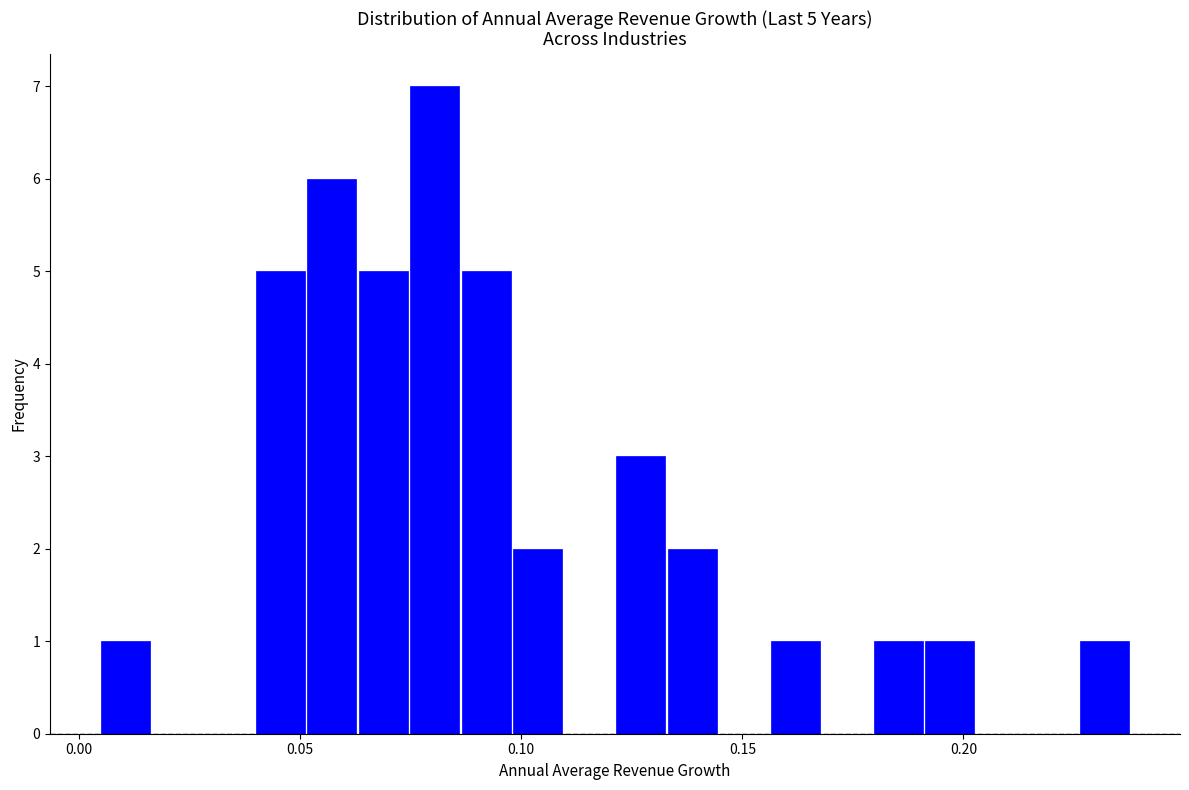

Read against the x-axis, roughly where is the centre of the tallest bar?

0.080